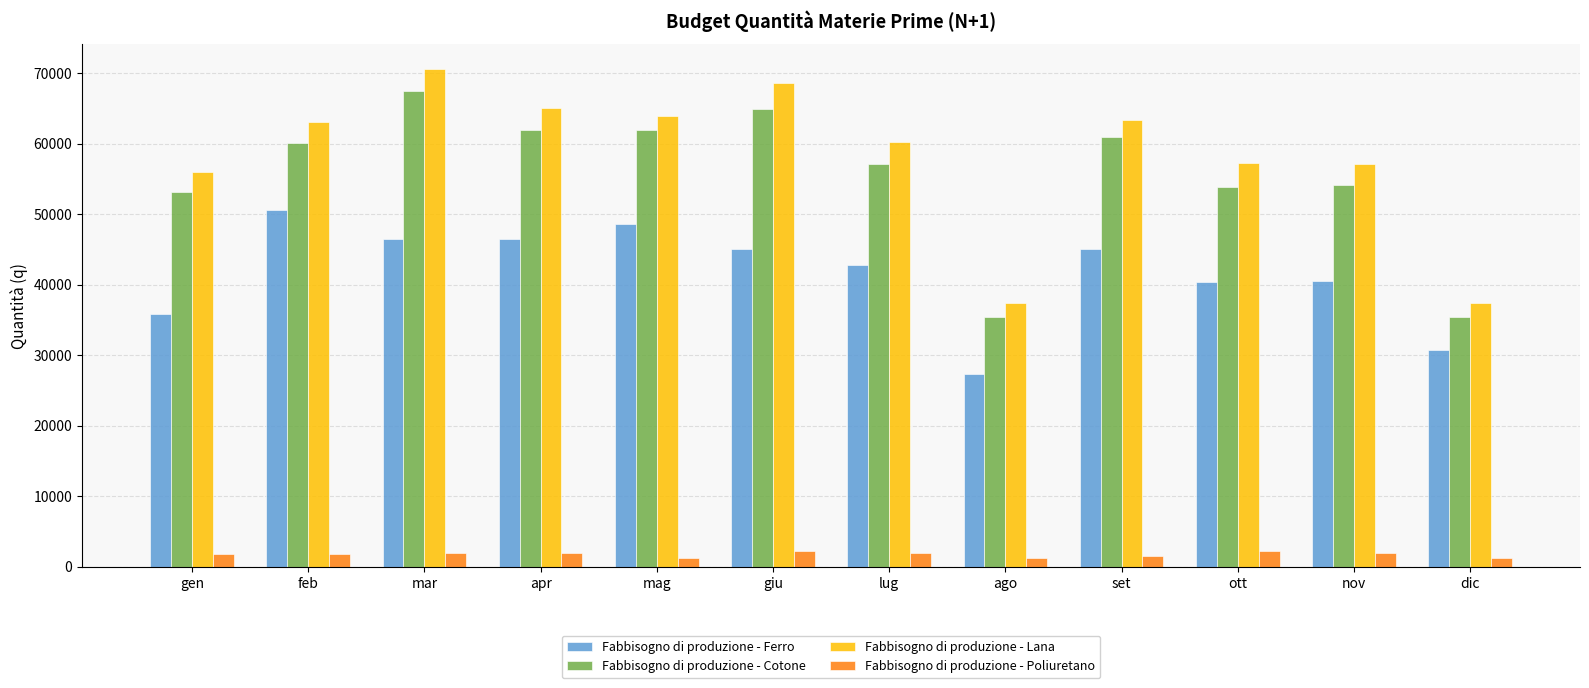

Where is Fabbisogno di produzione - Cotone nearest to the value 51398?

gen